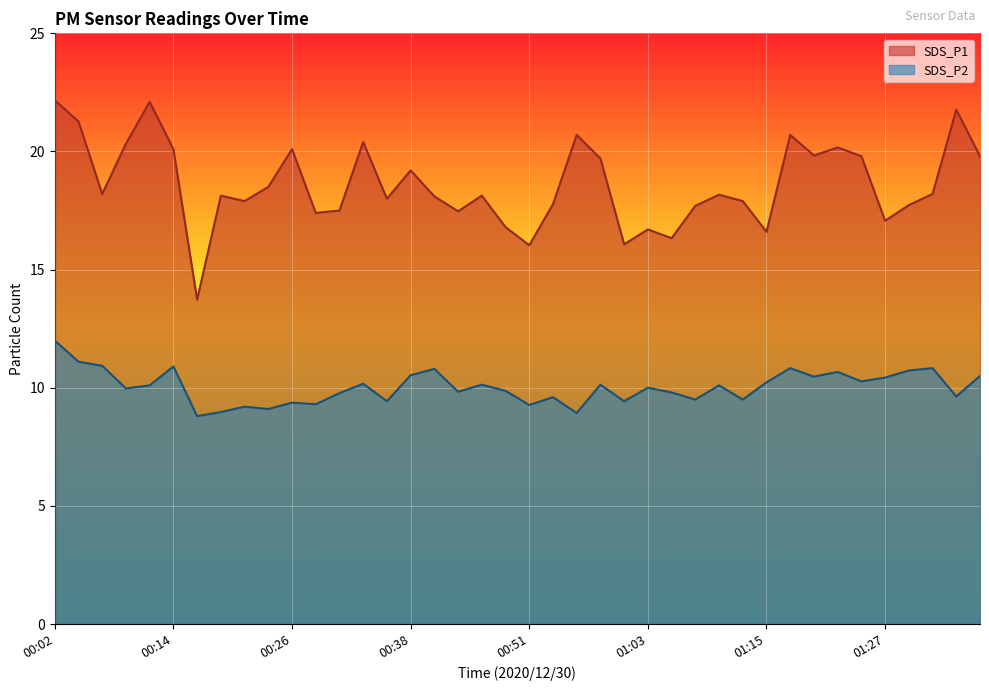

Rank the series by their maximum value, from lowest to highest.

SDS_P2, SDS_P1